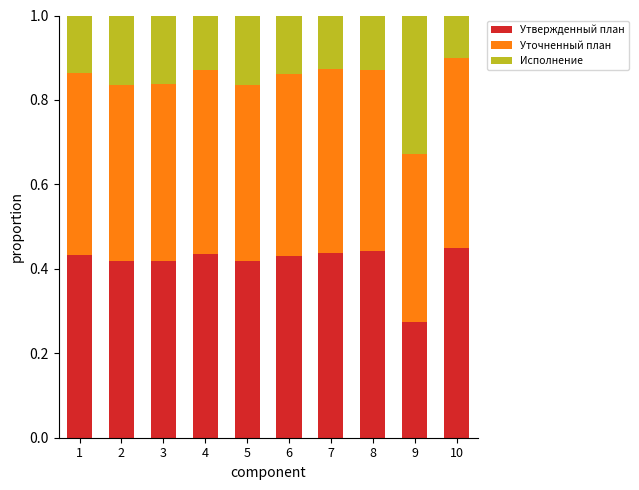

At which label does Утвержденный план reach its minimum?

9